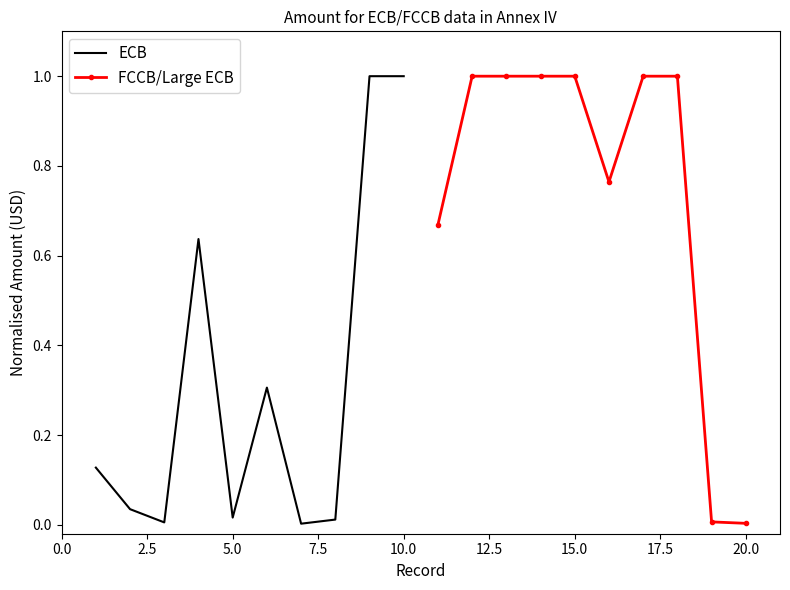

List the series in order of their overall mean, lowest first.

ECB, FCCB/Large ECB